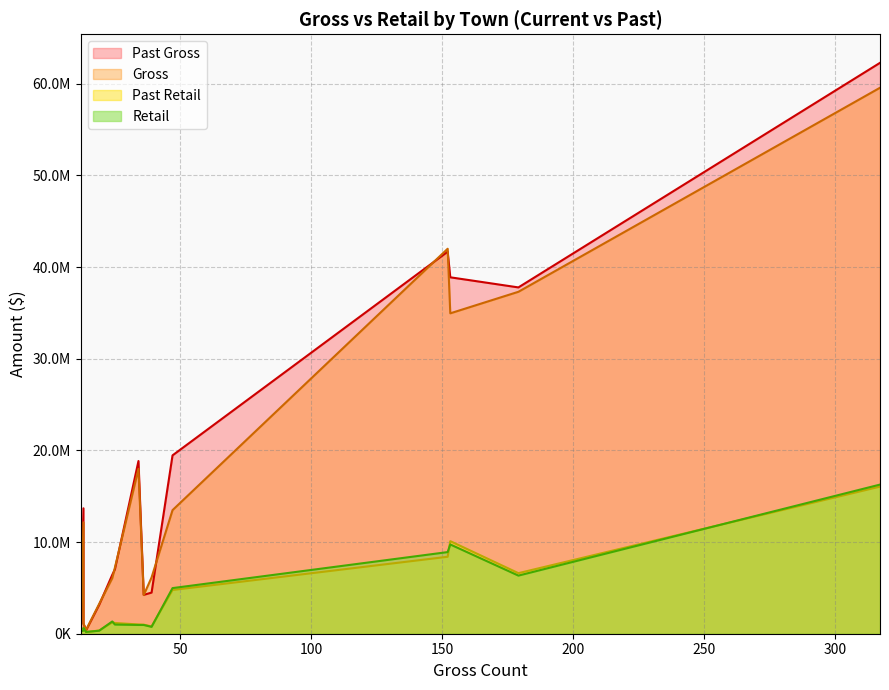

What is the lowest value of the Past Retail series?

176625.5